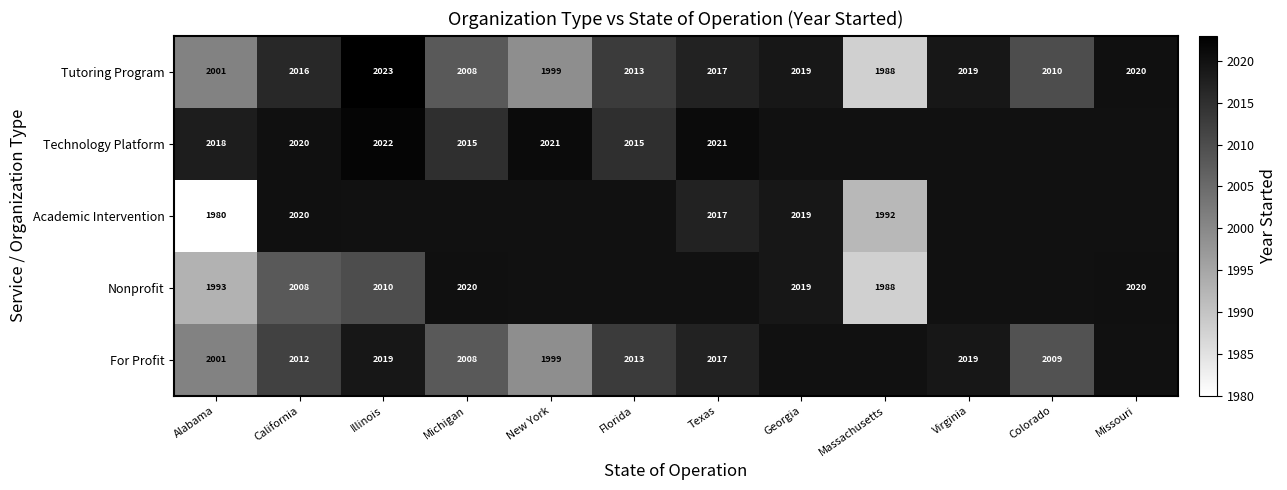

The value of Technology Platform at California is 1353.1. True or false?

False